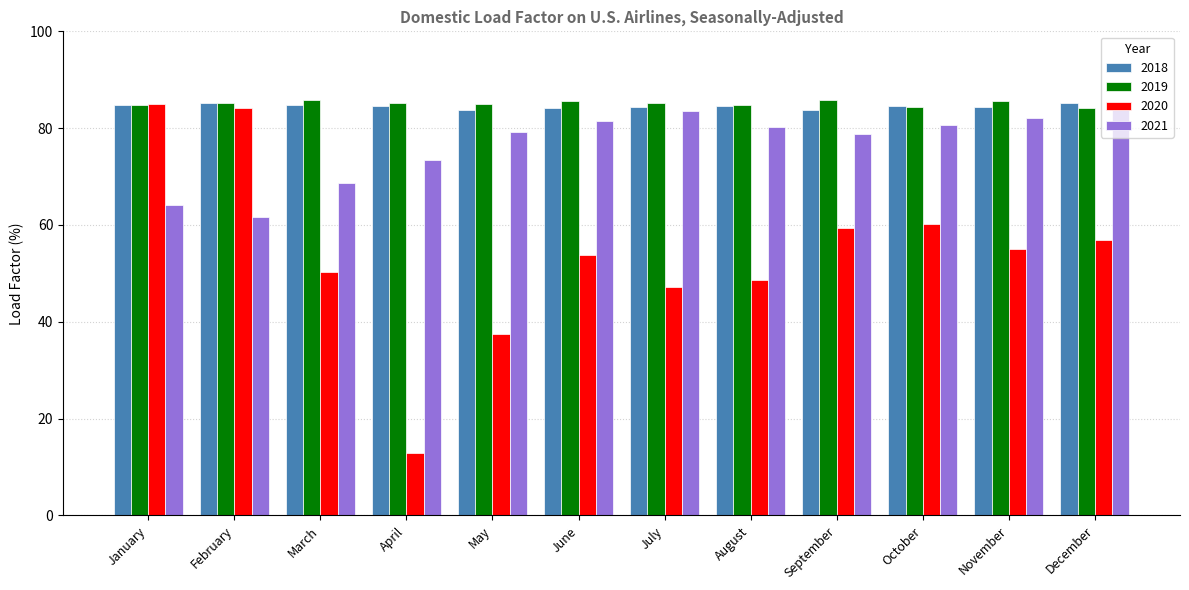

Which series has the largest range (max minus min)?

2020